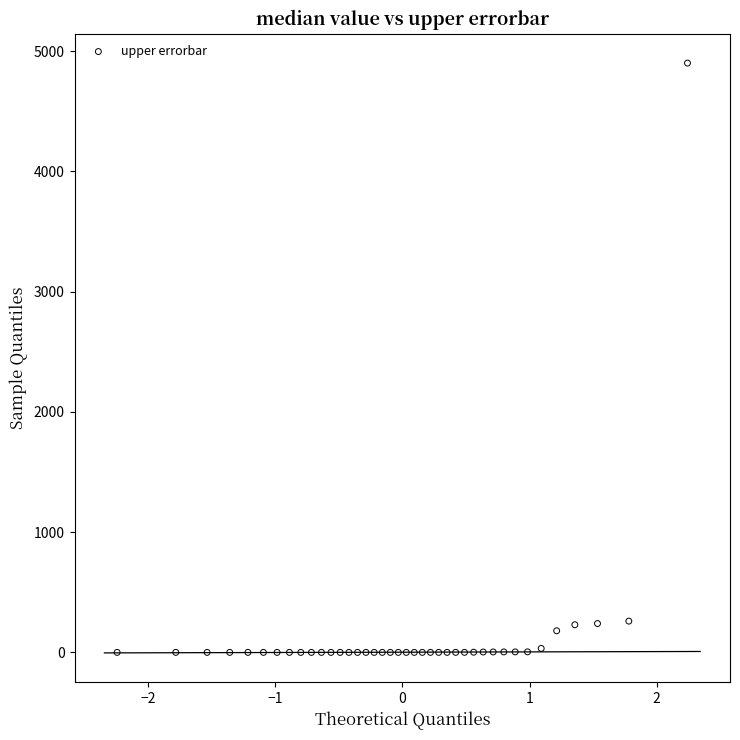

What is the range of Y values (max minus min)?

4900.0